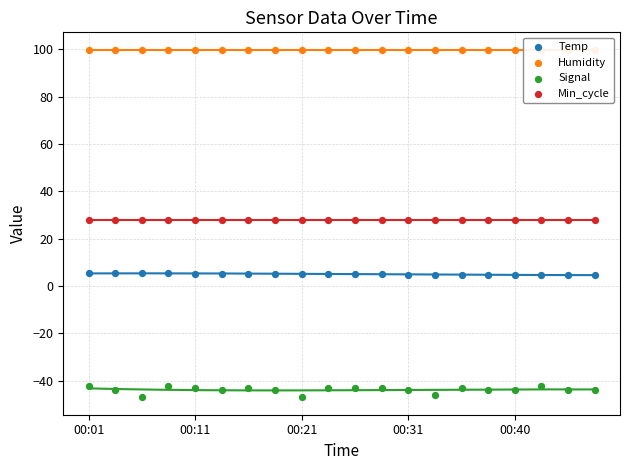

At how many categories does at least one series exceed 92?

20